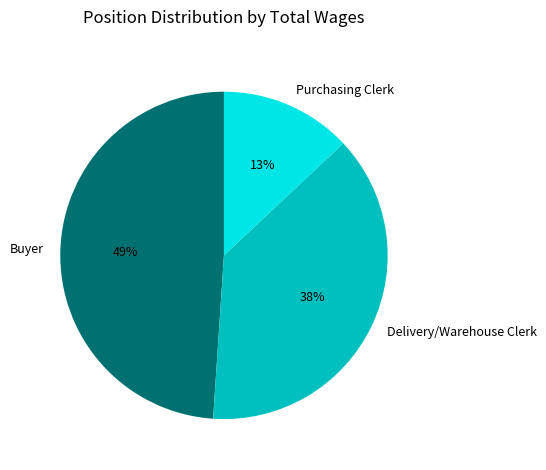

Rank the categories by value from highest to lowest.

Buyer, Delivery/Warehouse Clerk, Purchasing Clerk